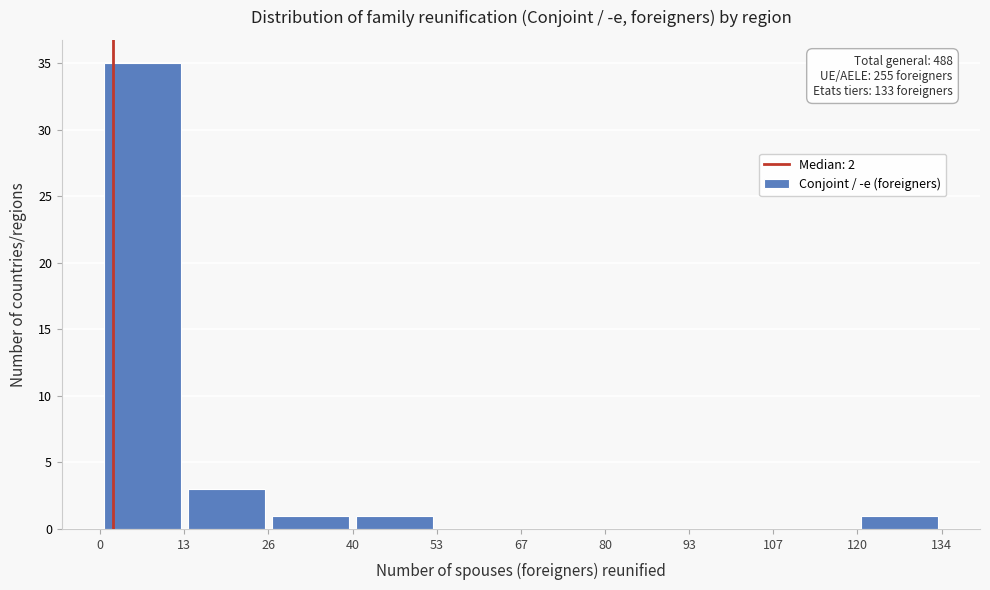

Which range on the x-axis has the tallest bar?

0 to 13